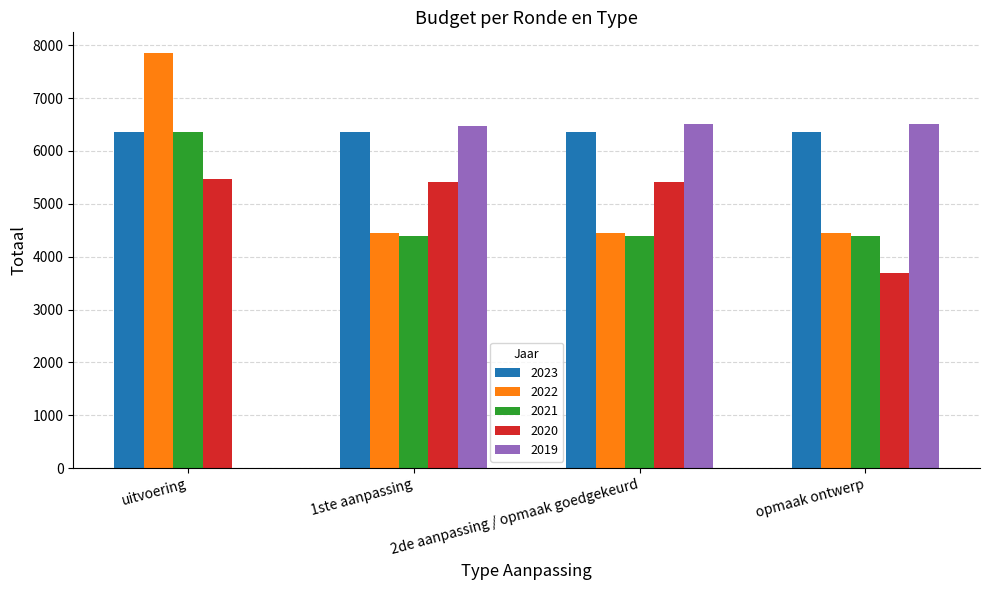

Which series has the largest total across all categories?

2023